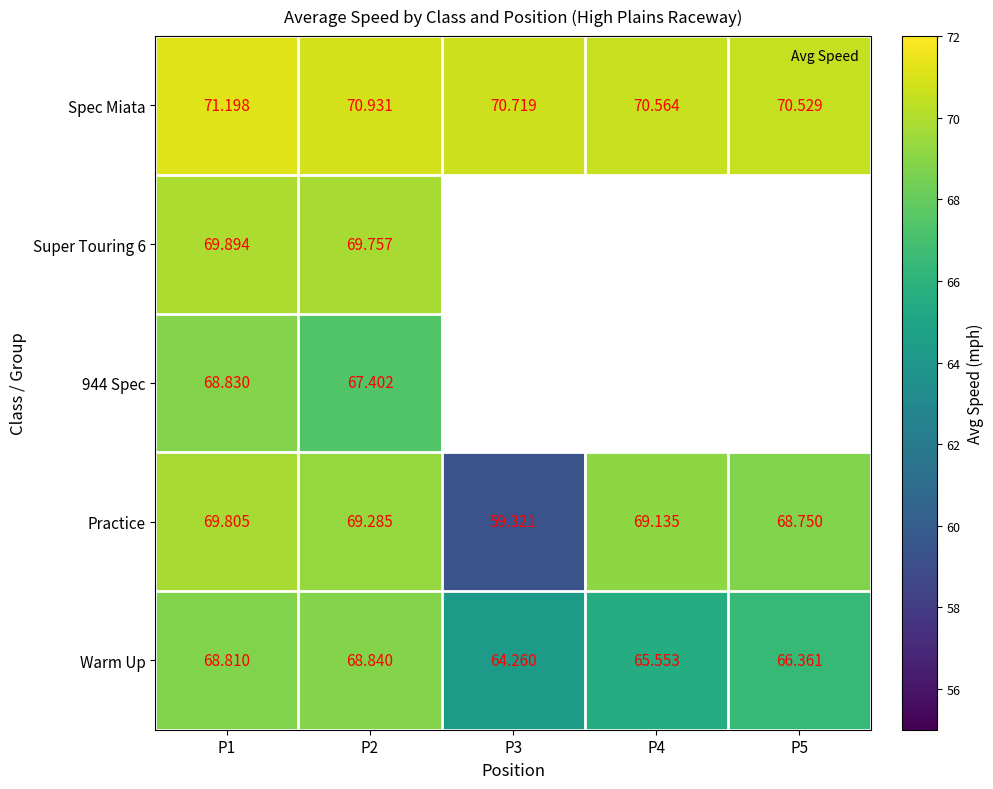

Rank the categories by Spec Miata value from highest to lowest.

P1, P2, P3, P4, P5